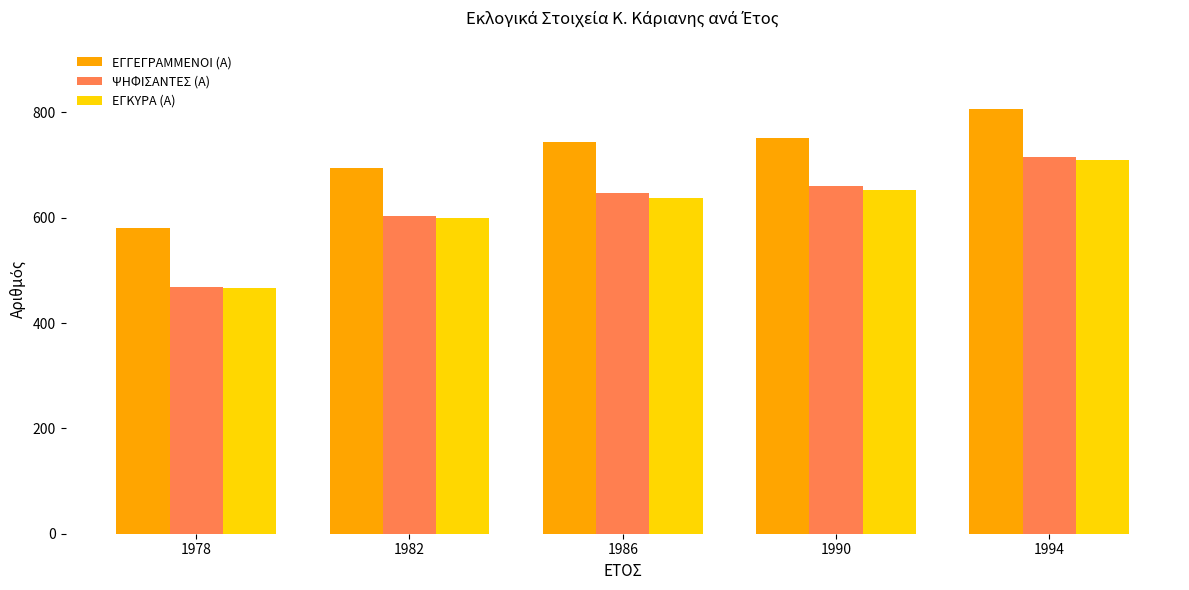

The value of ΕΓΚΥΡΑ (Α) at 1978 is 466. True or false?

True